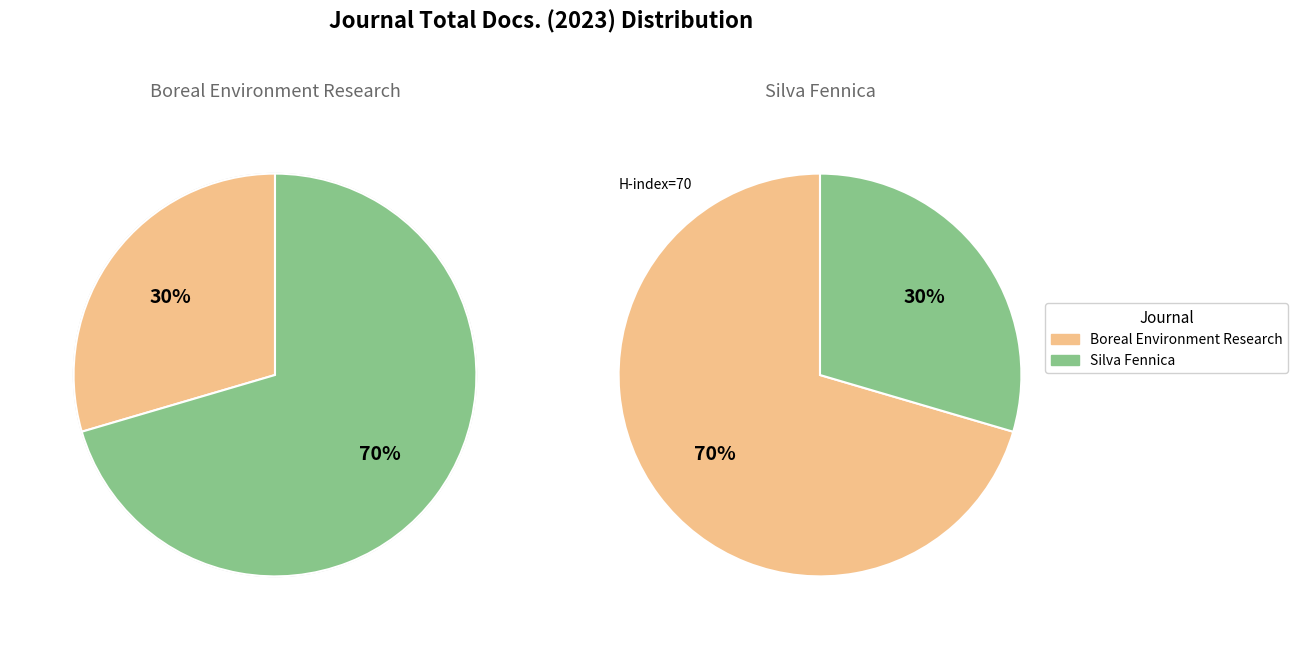

What percentage is the Boreal Environment Research slice, to the nearest percent?

30%